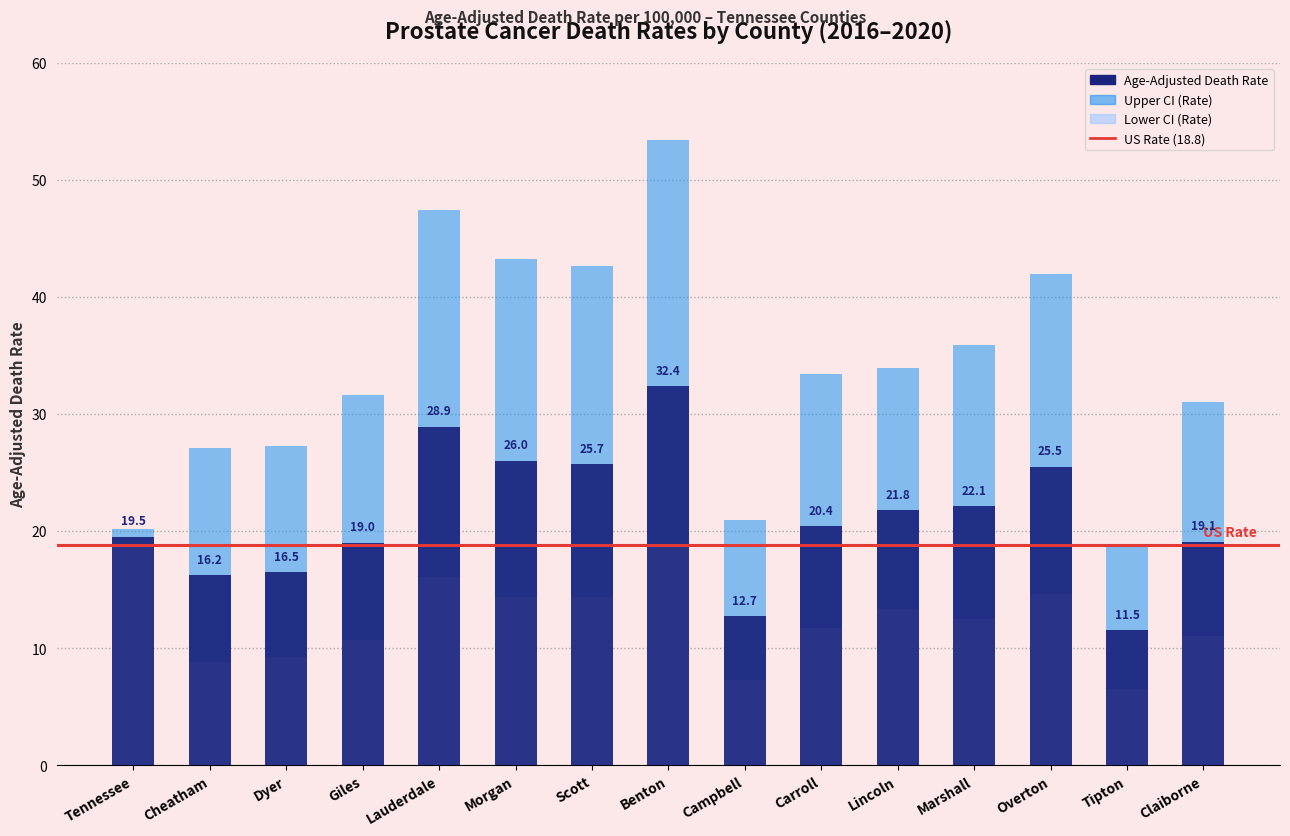

How many distinct data groups are displayed?

3